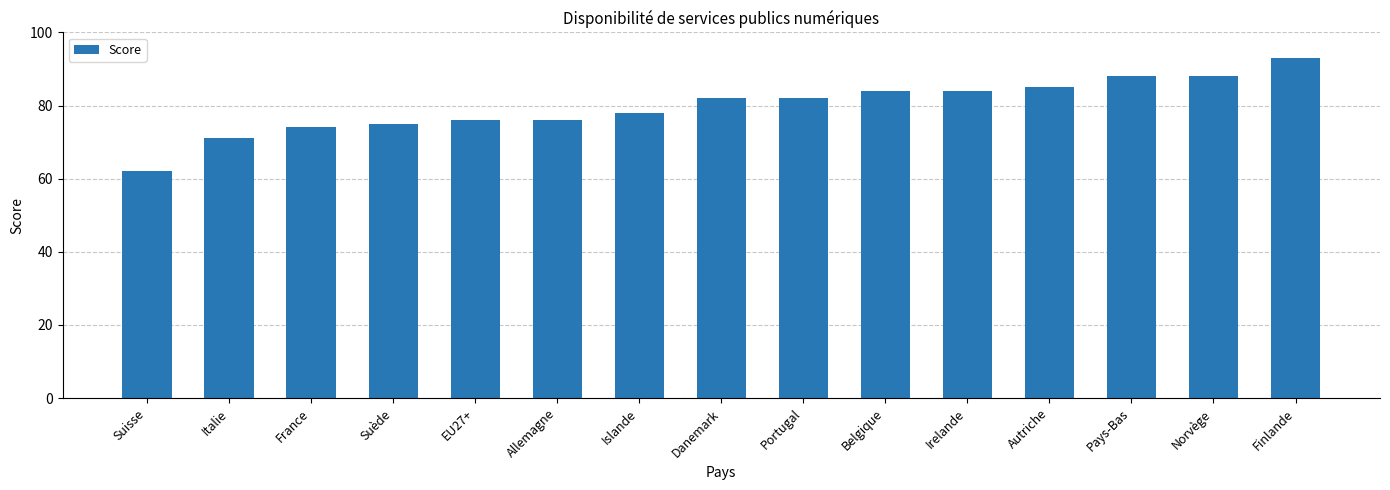

What is the average value?

80